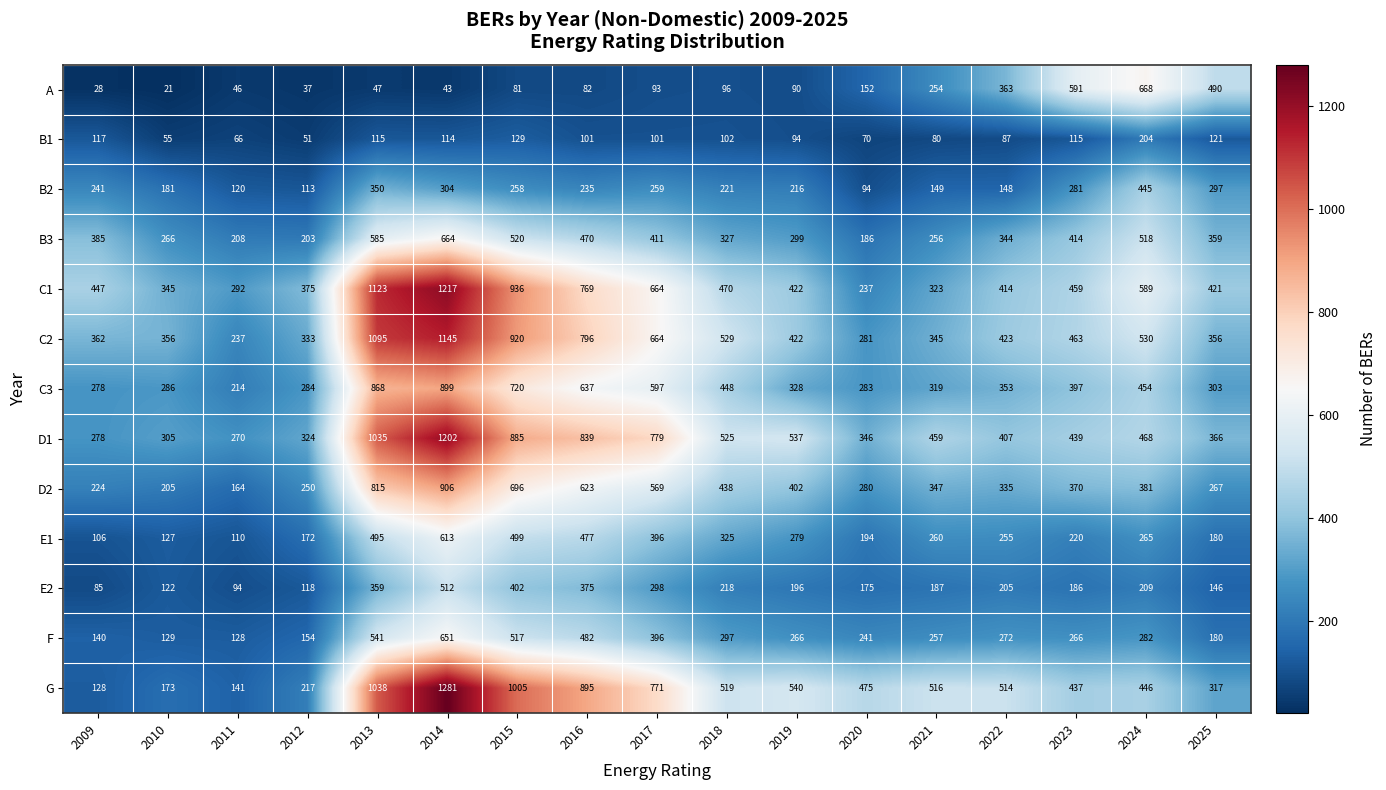

Rank the series at 2023 from highest to lowest value.

A, C2, C1, D1, G, B3, C3, D2, B2, F, E1, E2, B1